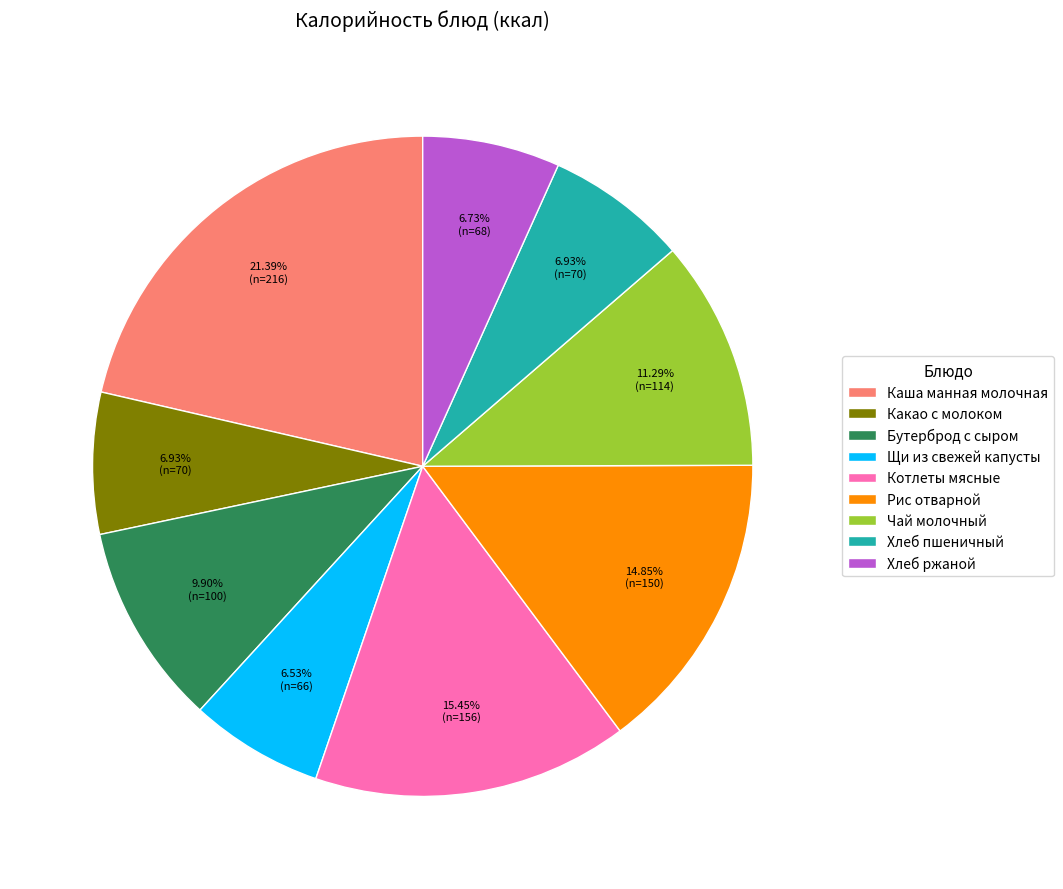

Is there any slice that represents more than half of the pie?

No